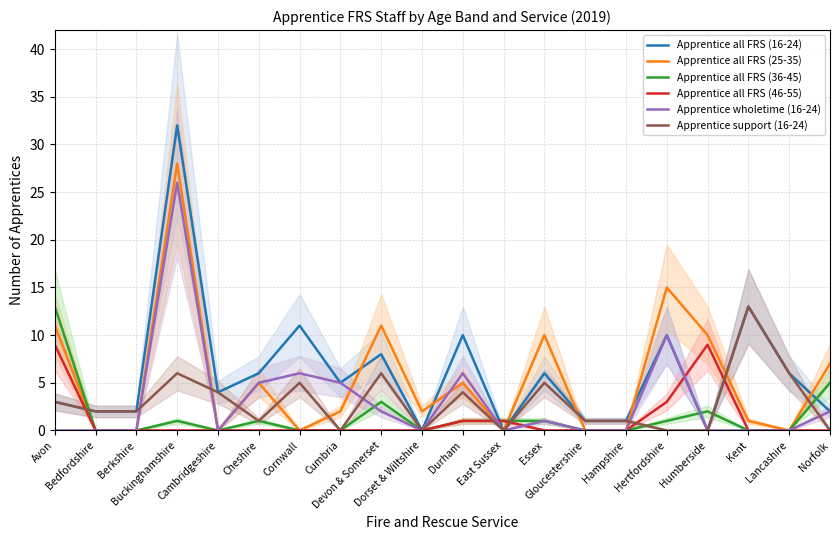

Which label corresponds to the smallest value in the chart?

Dorset & Wiltshire